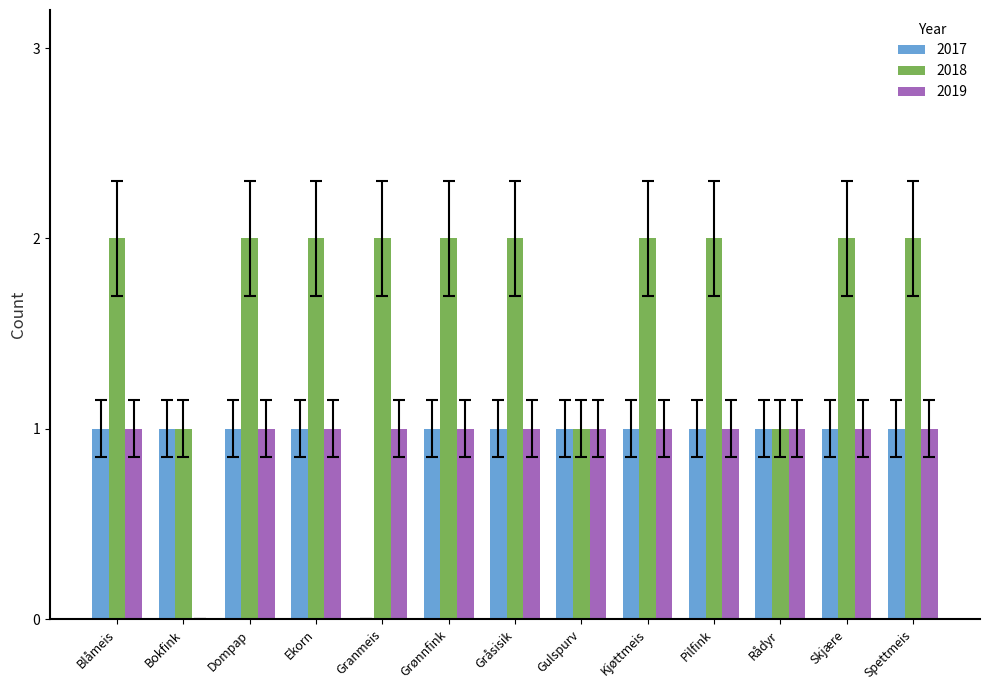

Is it true that 2019 equals 1 at Skjære?

True